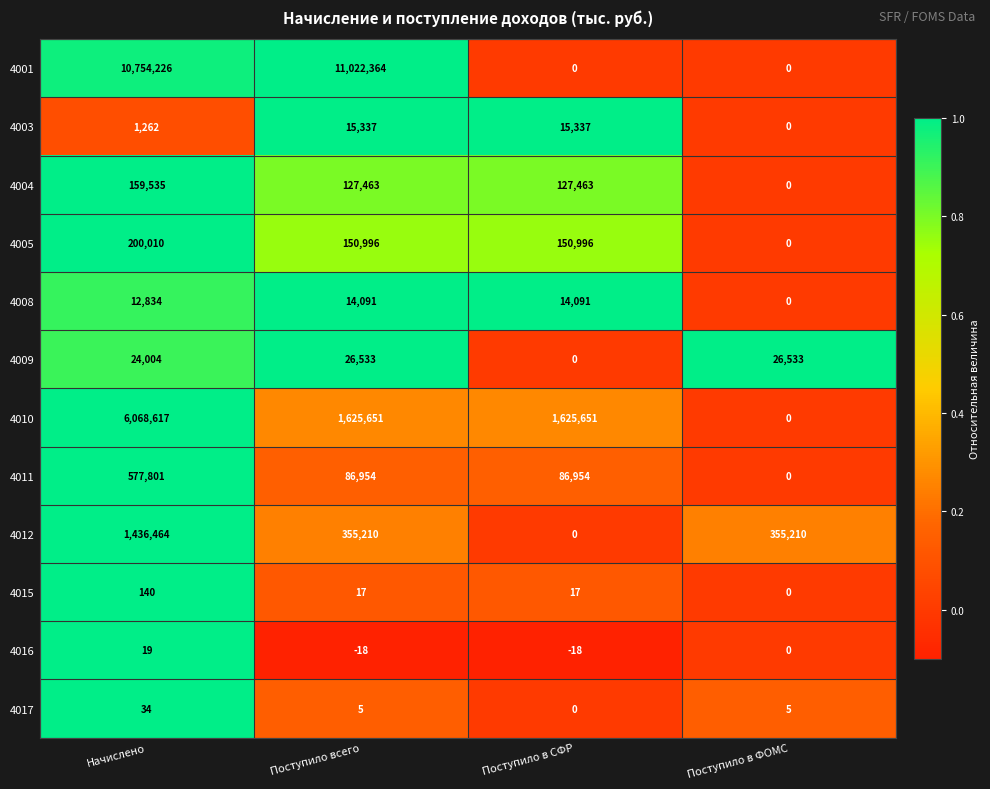

What is the difference between the maximum and minimum values in the 4011 series?

577801